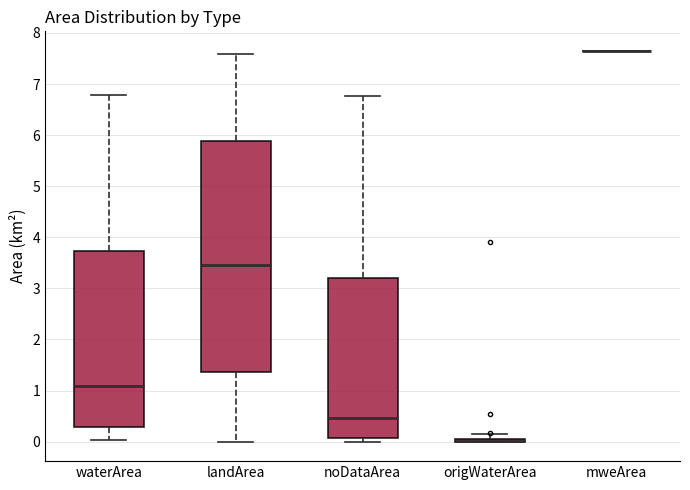

Comparing the boxes themselves (not the whiskers), which one is the tallest?

landArea